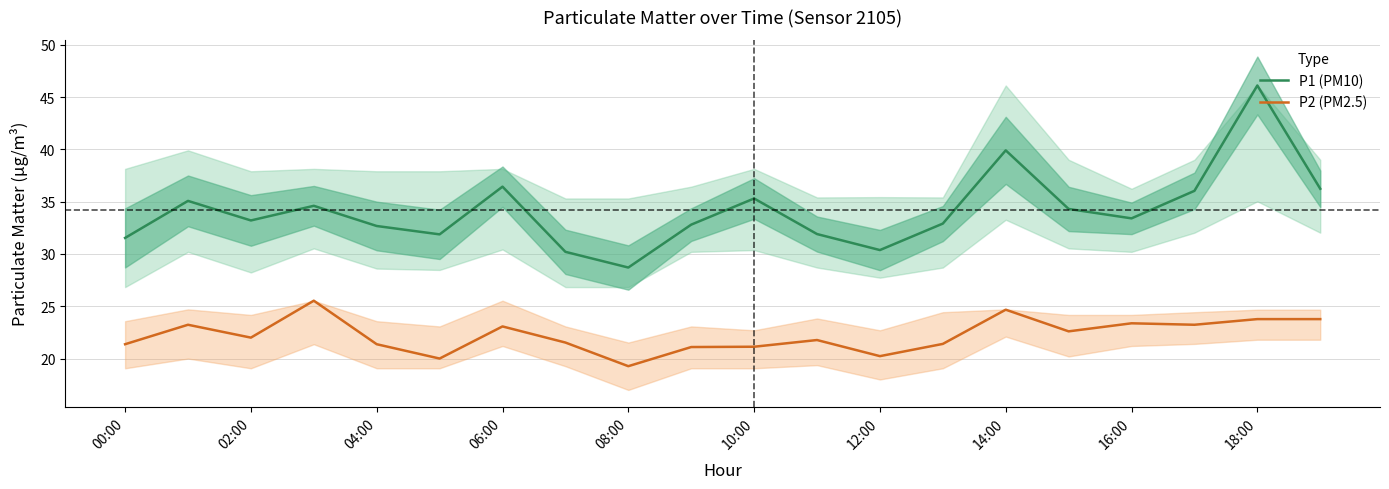

The value of P1 (PM10) at 02:00 is 57.9. True or false?

False